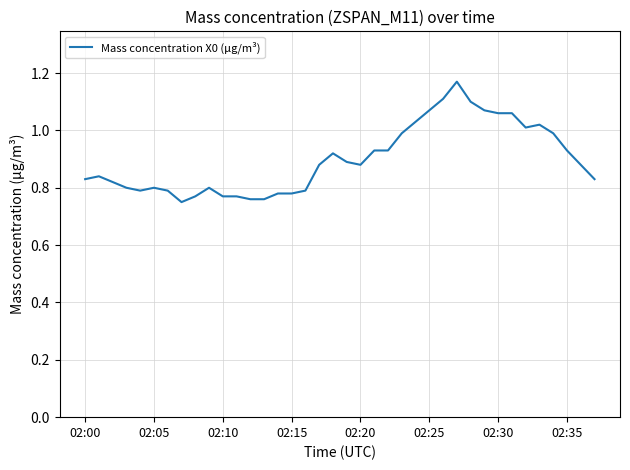

What is the difference between the second highest and minimum values?

0.4